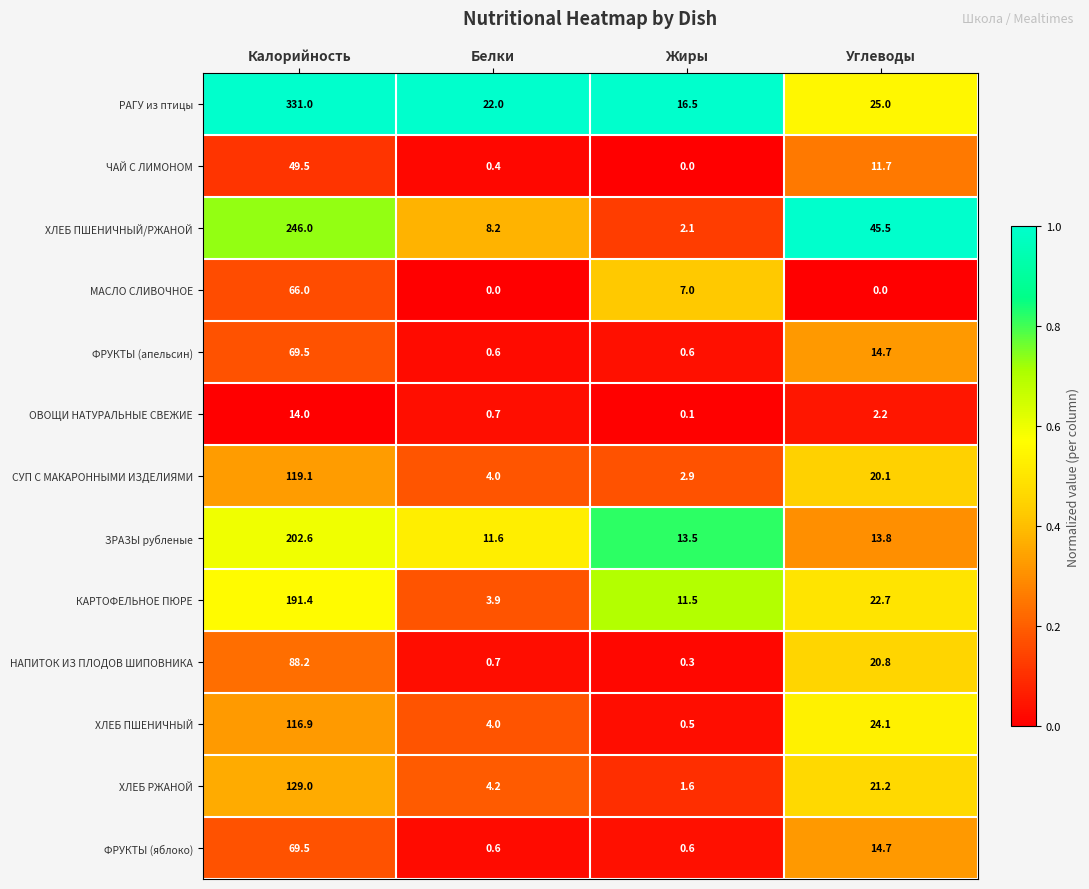

Which series has the largest total across all categories?

РАГУ из птицы